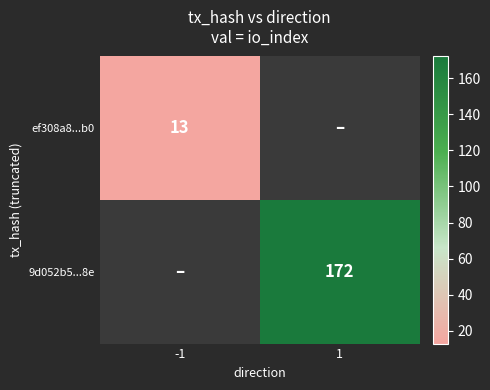

The ef308a8...b0 series shows 7 at -1. True or false?

False